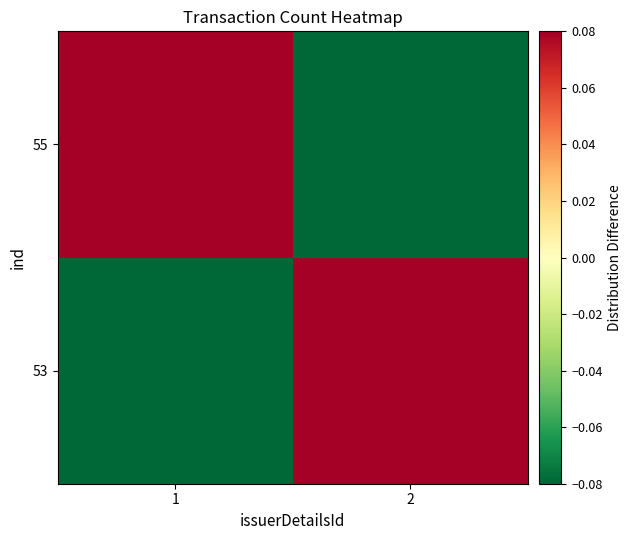

Reading left to right, transcribe all the data shown in this chart.

53: 1=-0.2	2=0.2
55: 1=0.2	2=-0.2